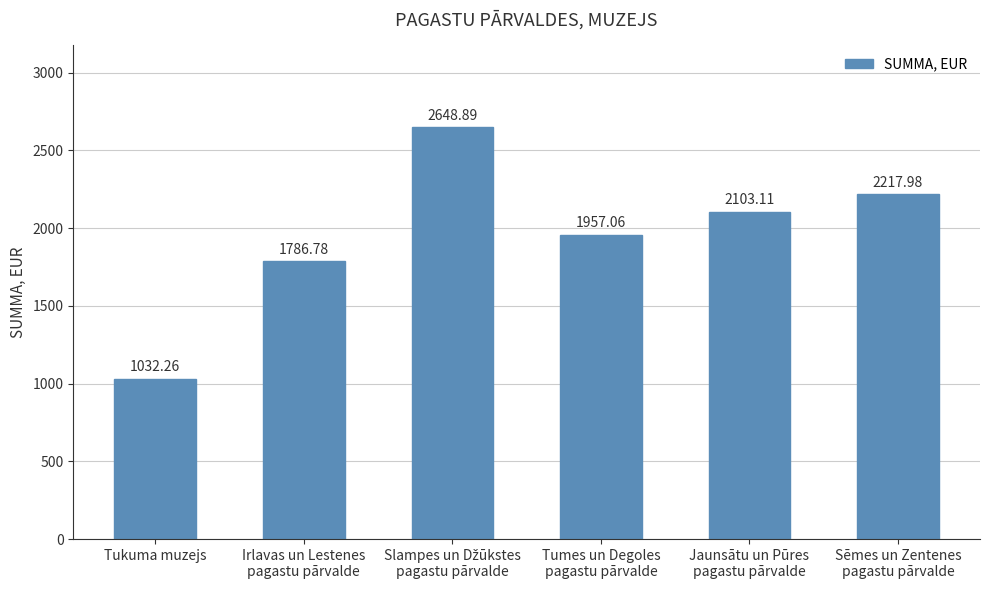

How many distinct data groups are displayed?

1